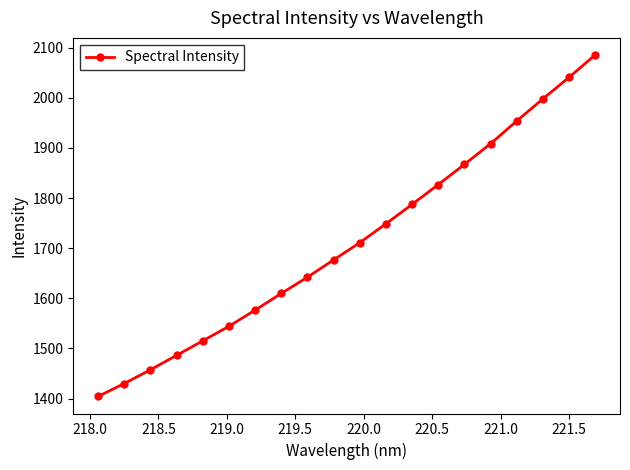

How many data points are above 1710?

10